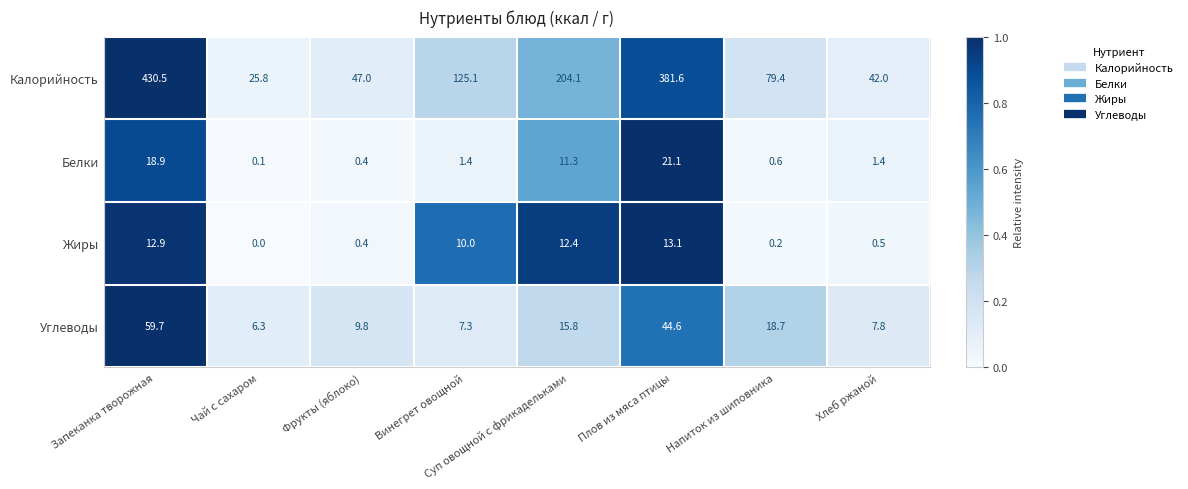

Which series has the largest range (max minus min)?

Калорийность